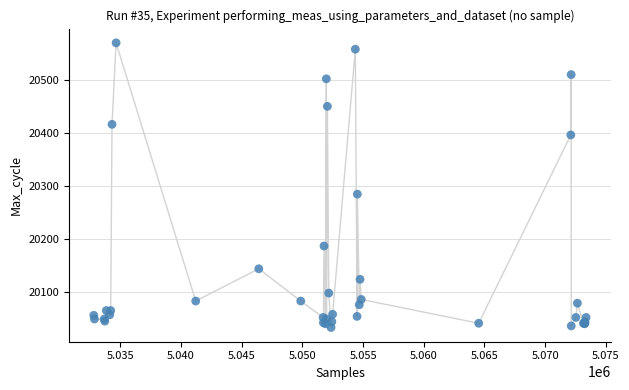

What Y value in the scatter plot is closest to 20302?

20285